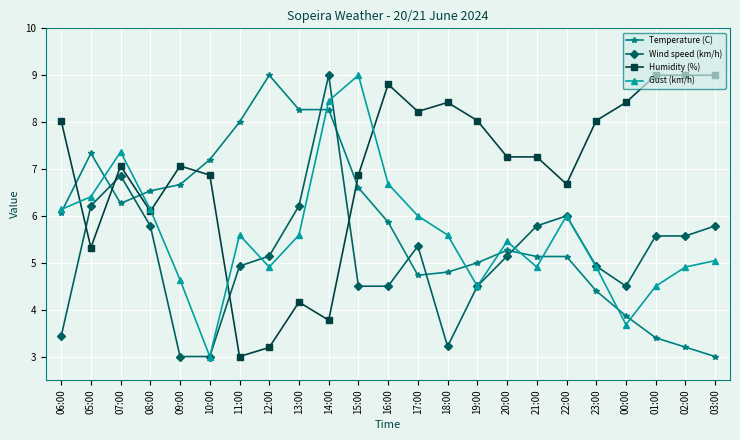

What are all the series names shown in the legend?

Temperature (C), Wind speed (km/h), Humidity (%), Gust (km/h)